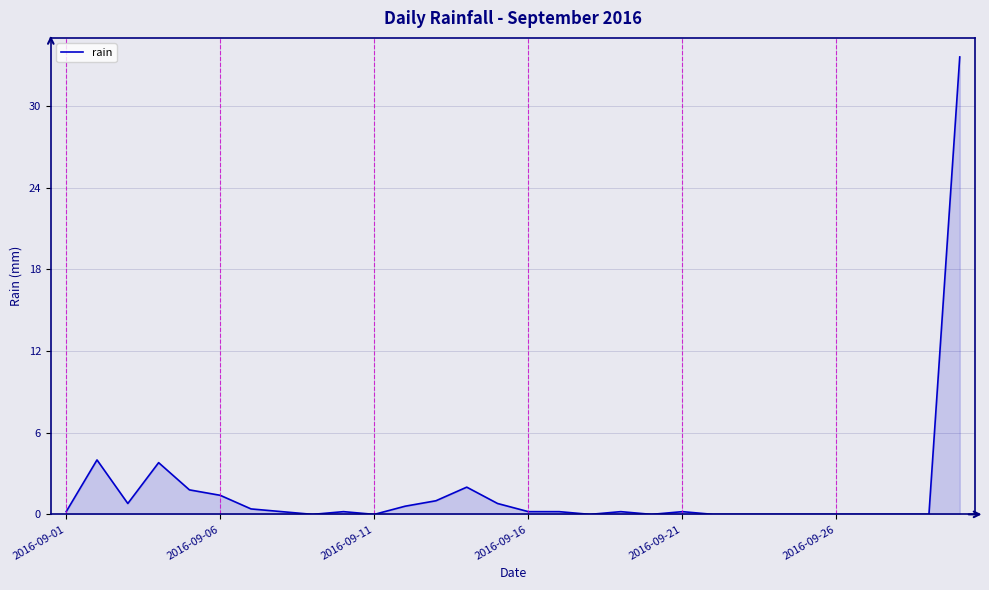

What is the difference between the maximum and minimum values?

33.6